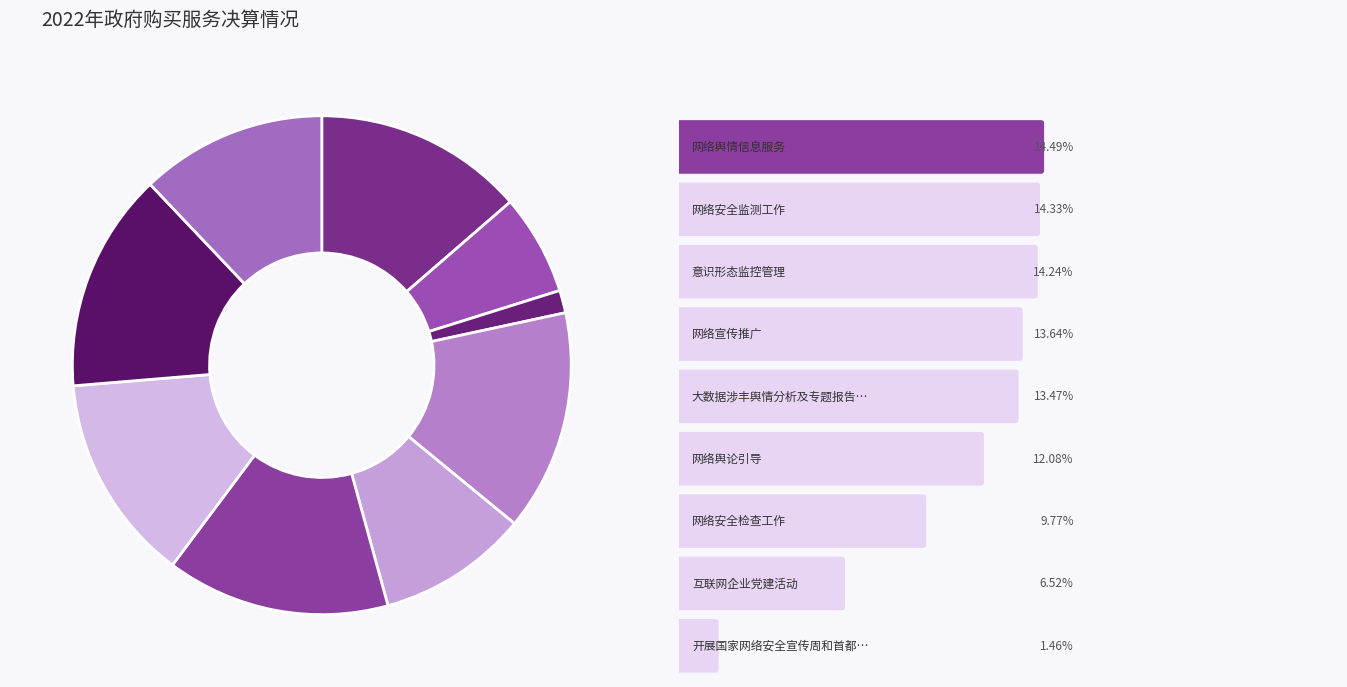

Does any single category account for the majority?

No